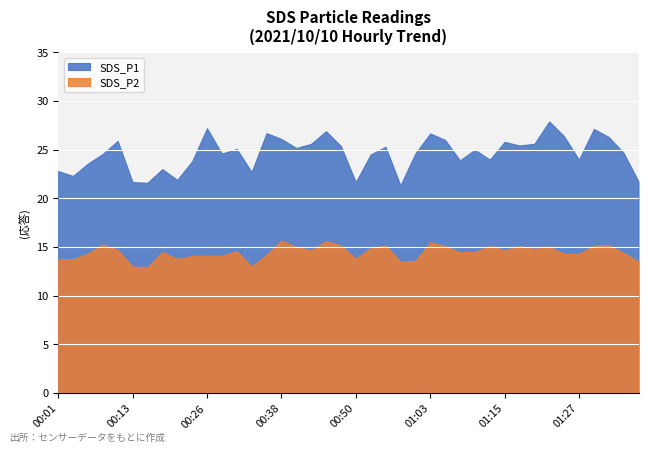

Between 01:30 and 00:23, which is larger?

01:30